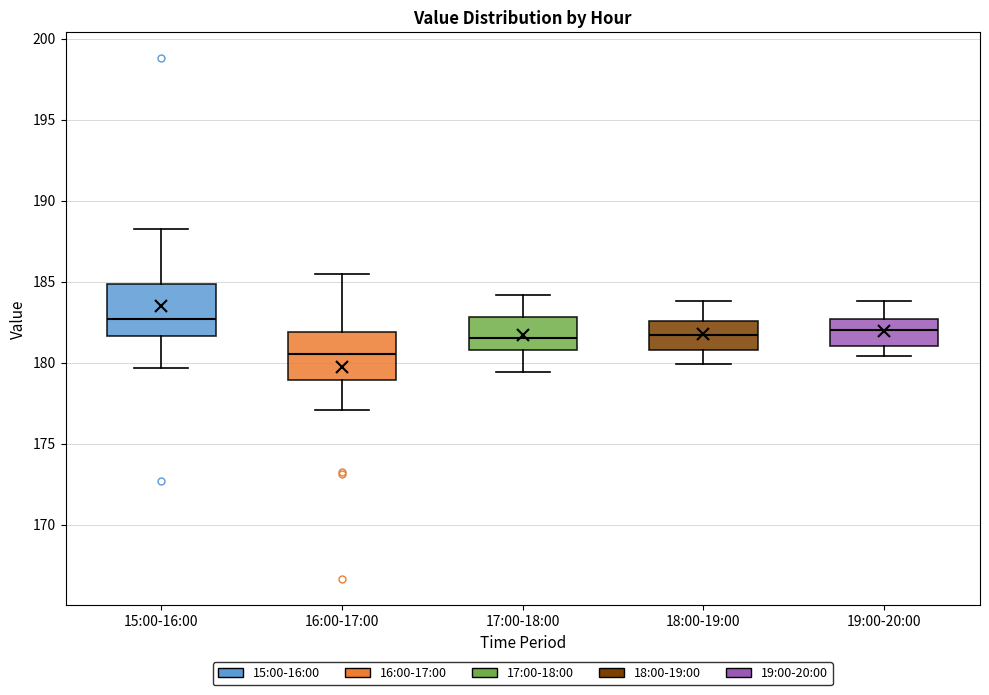

Reading left to right, transcribe this box plot: for each box, give where its median line is, the range the box spans, and where its two whiskers end, as read against the y-axis. The values are not printed on the chart, so give them approximately, as read against the axis.

15:00-16:00: median 182.5, box 181.5 to 185.0, whiskers 179.5 to 188.5
16:00-17:00: median 180.5, box 179.0 to 182.0, whiskers 177.0 to 185.5
17:00-18:00: median 181.5, box 181.0 to 183.0, whiskers 179.5 to 184.0
18:00-19:00: median 181.5, box 181.0 to 182.5, whiskers 180.0 to 184.0
19:00-20:00: median 182.0, box 181.0 to 182.5, whiskers 180.5 to 184.0